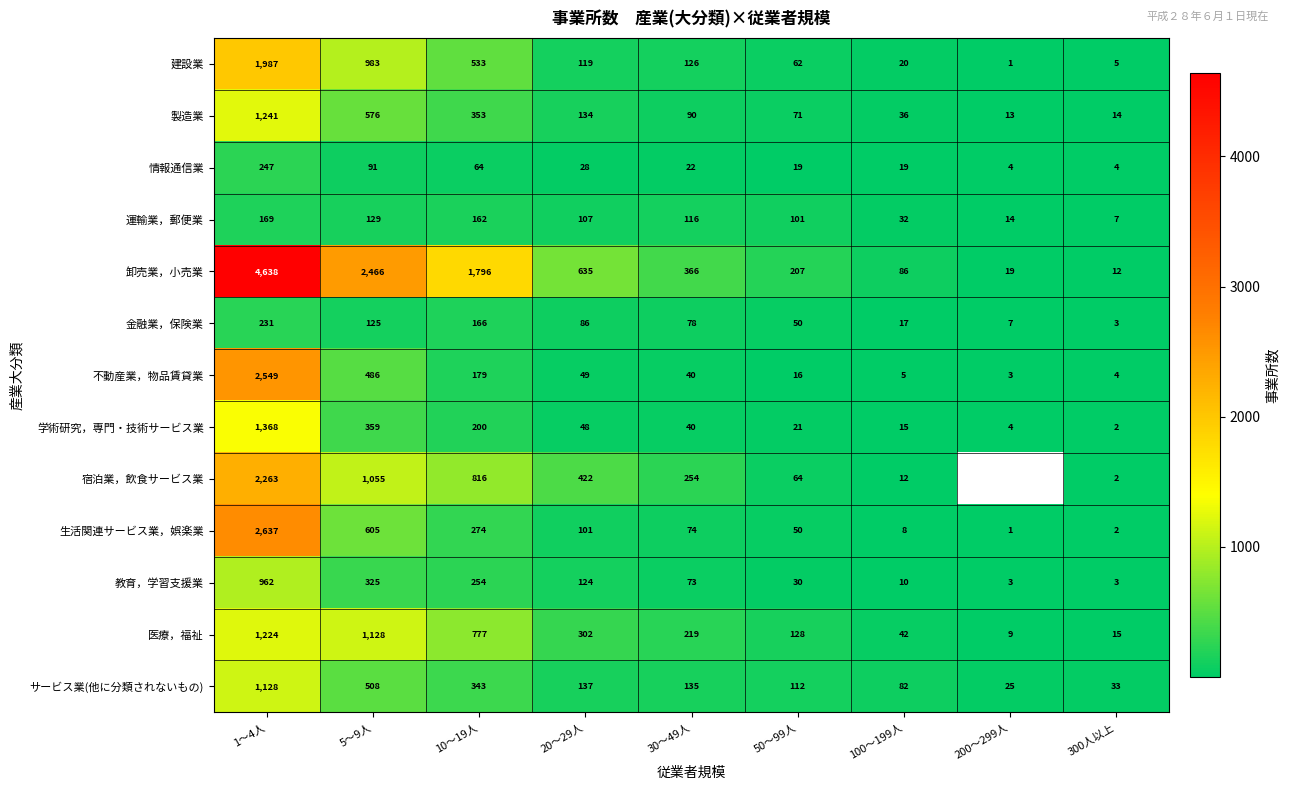

What is the total value across all series at 30～49人?

1633